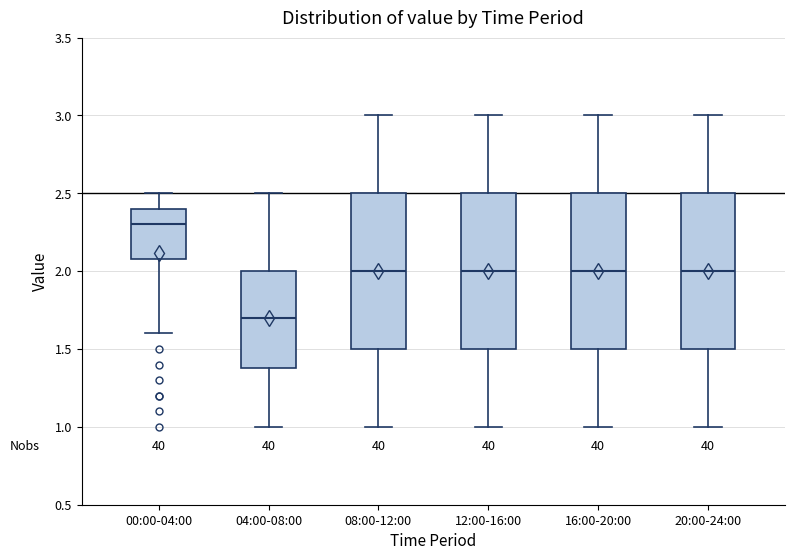

Which box's median line is the lowest?

04:00-08:00